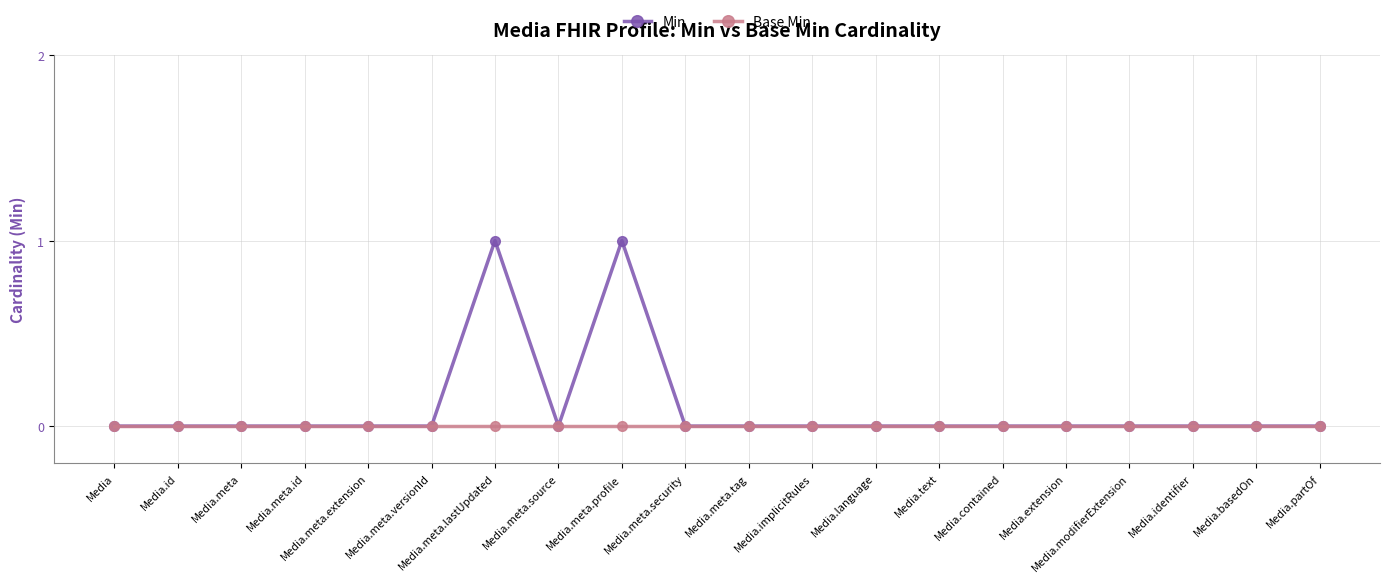

Is the value of Base Min at Media.meta.lastUpdated greater than the value of Min at Media.meta.profile?

No